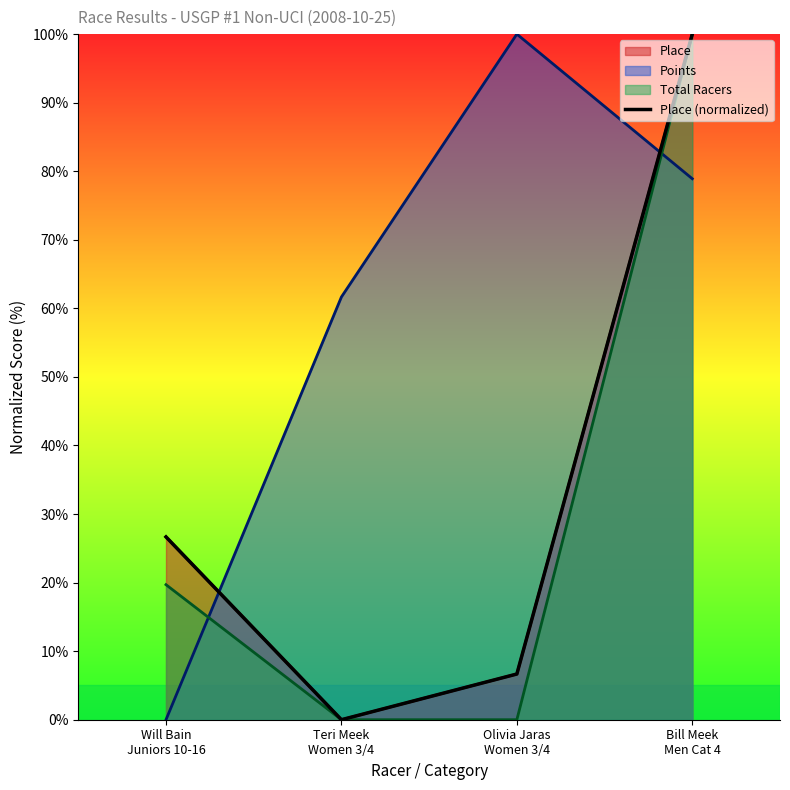

What is the difference between the values at Olivia Jaras
Women 3/4 and Teri Meek
Women 3/4?

6.7